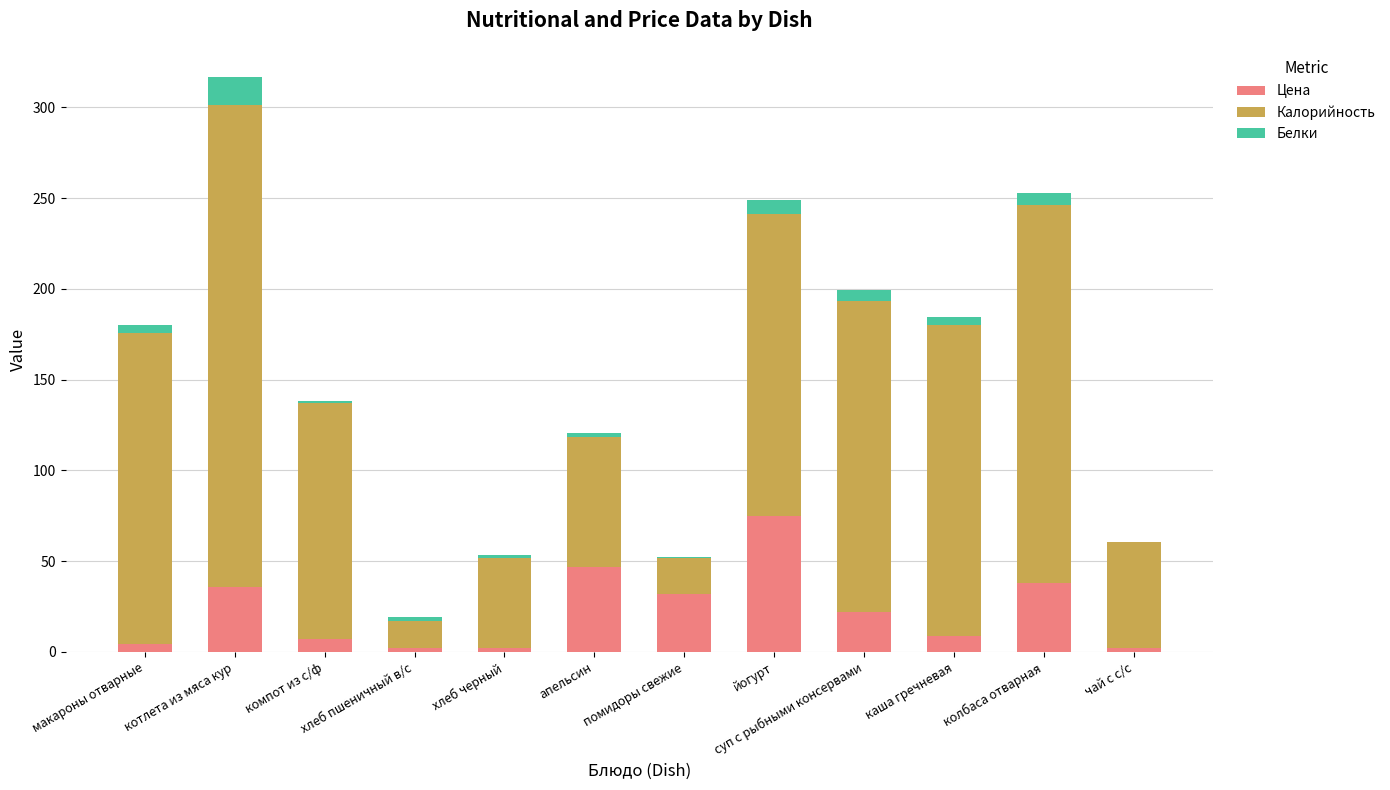

What is the maximum value for Цена?

75.0